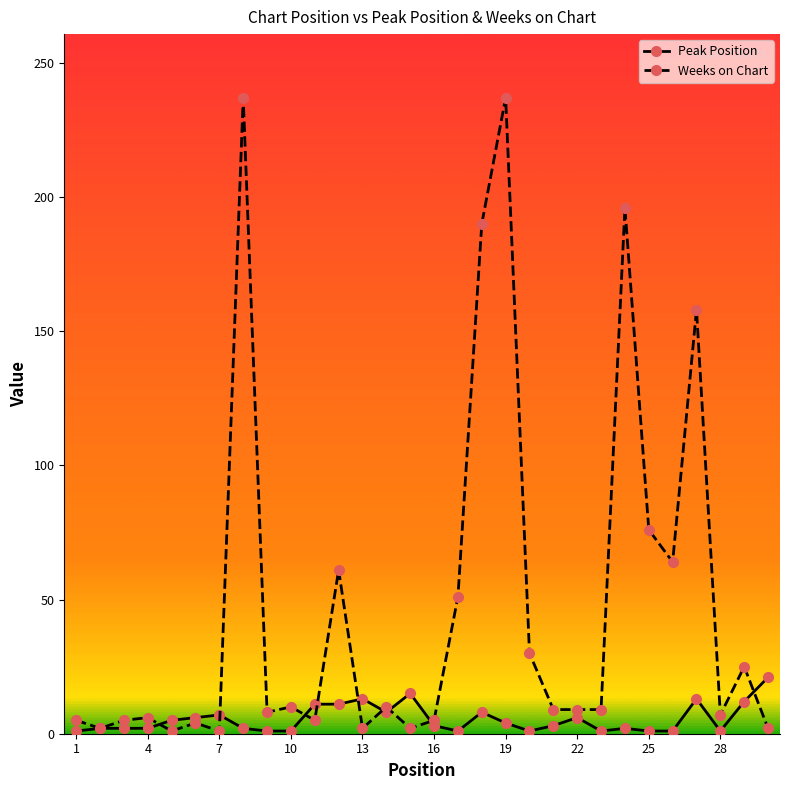

List the series in order of their peak value, highest first.

Weeks on Chart, Peak Position